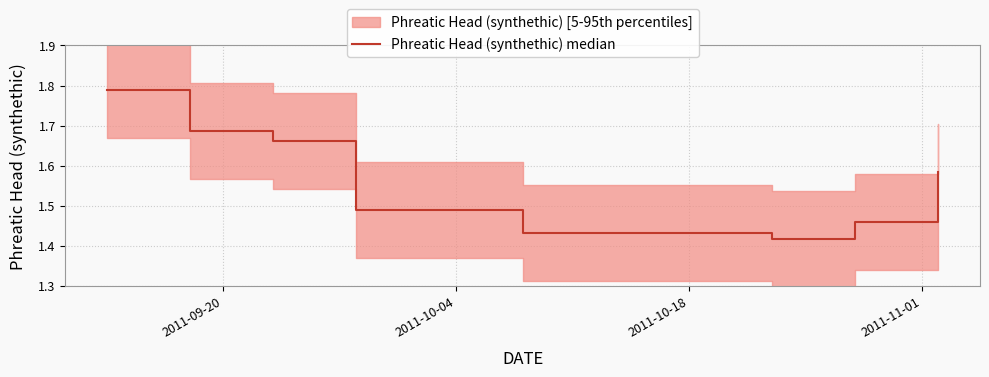

Which label corresponds to the largest value in the chart?

2011-09-20